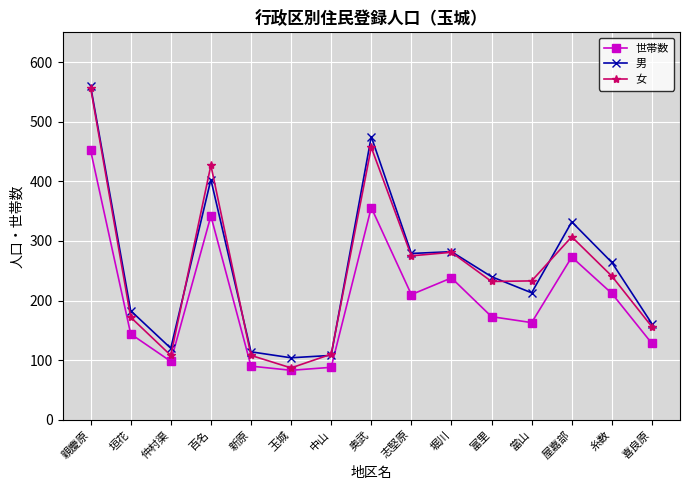

True or false: 男 and 世帯数 cross at least once.

False